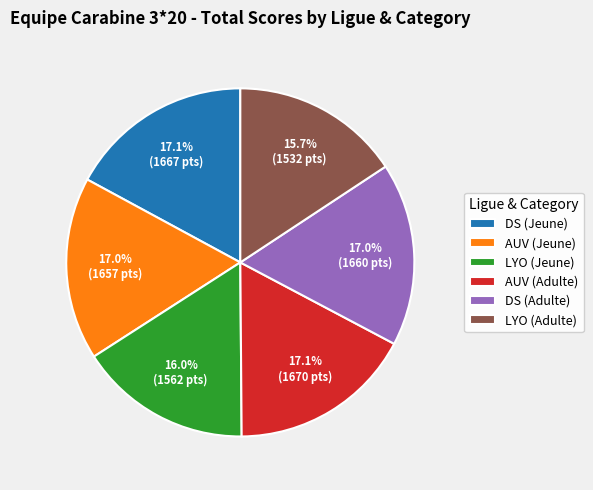

To the nearest percent, what is the average slice percentage?

17%